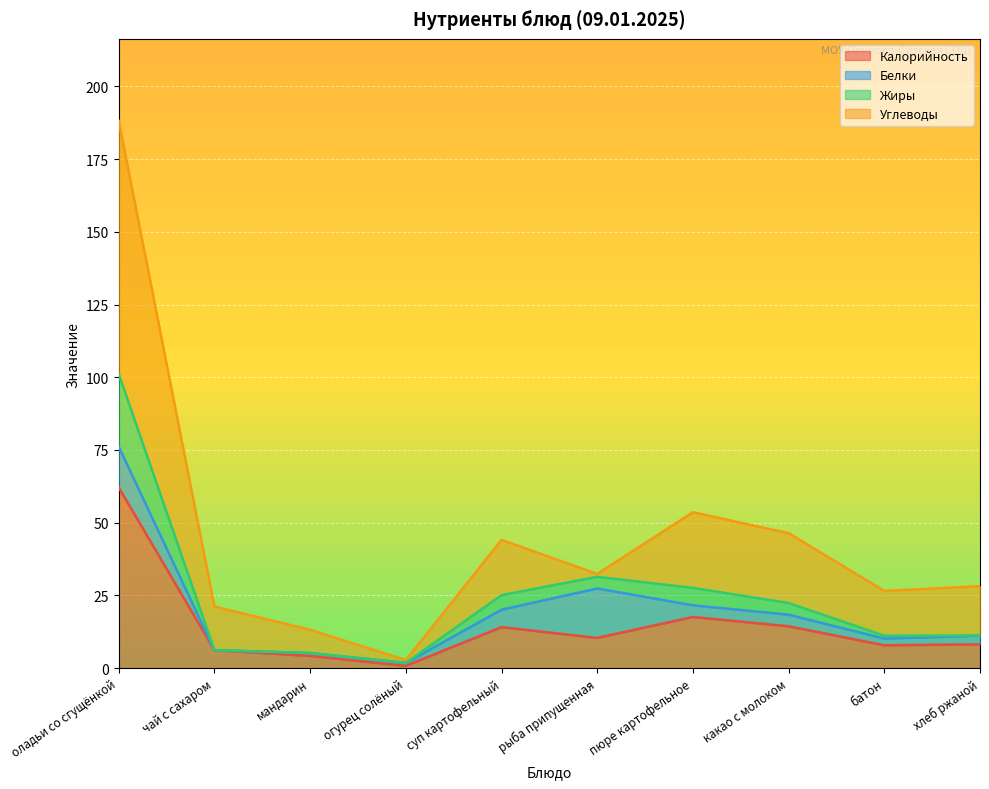

True or false: Калорийность has a value of 3.8 at чай с сахаром.

False